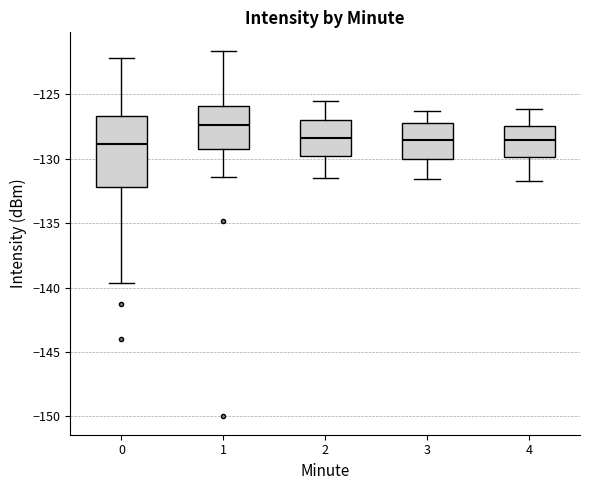

Reading left to right, read every box against the y-axis: the position of its median line, the range the box covers, and the ends of its whiskers. The values are not printed on the chart, so give them approximately, as read against the axis.

0: median -129.0, box -132.0 to -126.5, whiskers -139.5 to -122.0
1: median -127.5, box -129.0 to -126.0, whiskers -131.5 to -121.5
2: median -128.5, box -130.0 to -127.0, whiskers -131.5 to -125.5
3: median -128.5, box -130.0 to -127.0, whiskers -131.5 to -126.5
4: median -128.5, box -130.0 to -127.5, whiskers -131.5 to -126.0